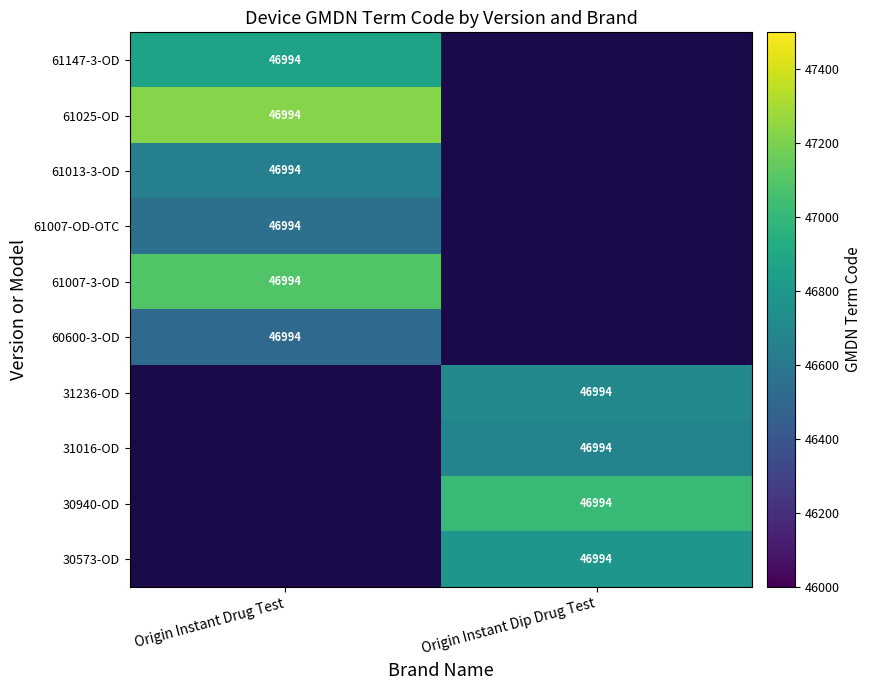

Where is 61025-OD nearest to the value 47225?

Origin Instant Drug Test